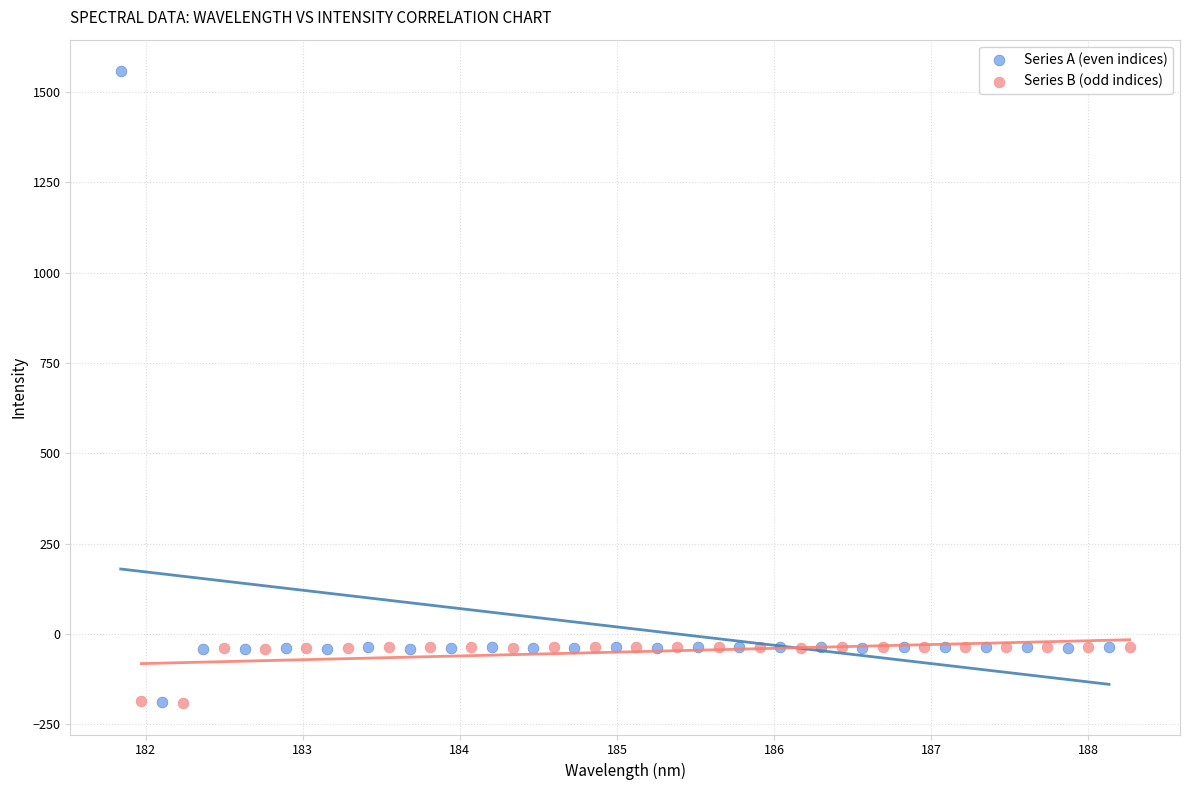

Which series has the largest Y range (max minus min)?

Series A (even indices)